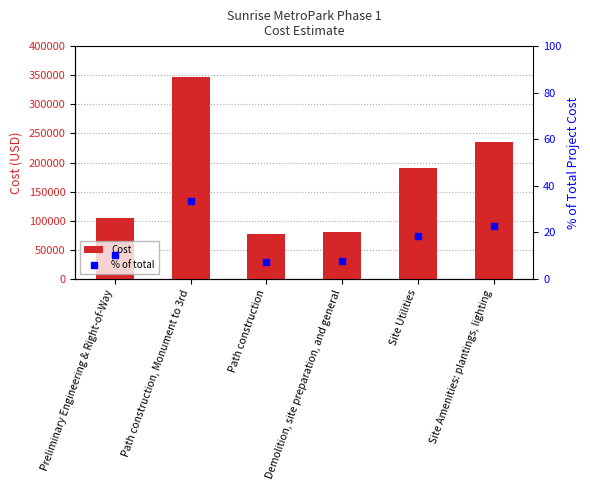

How many data points does each series have?

6